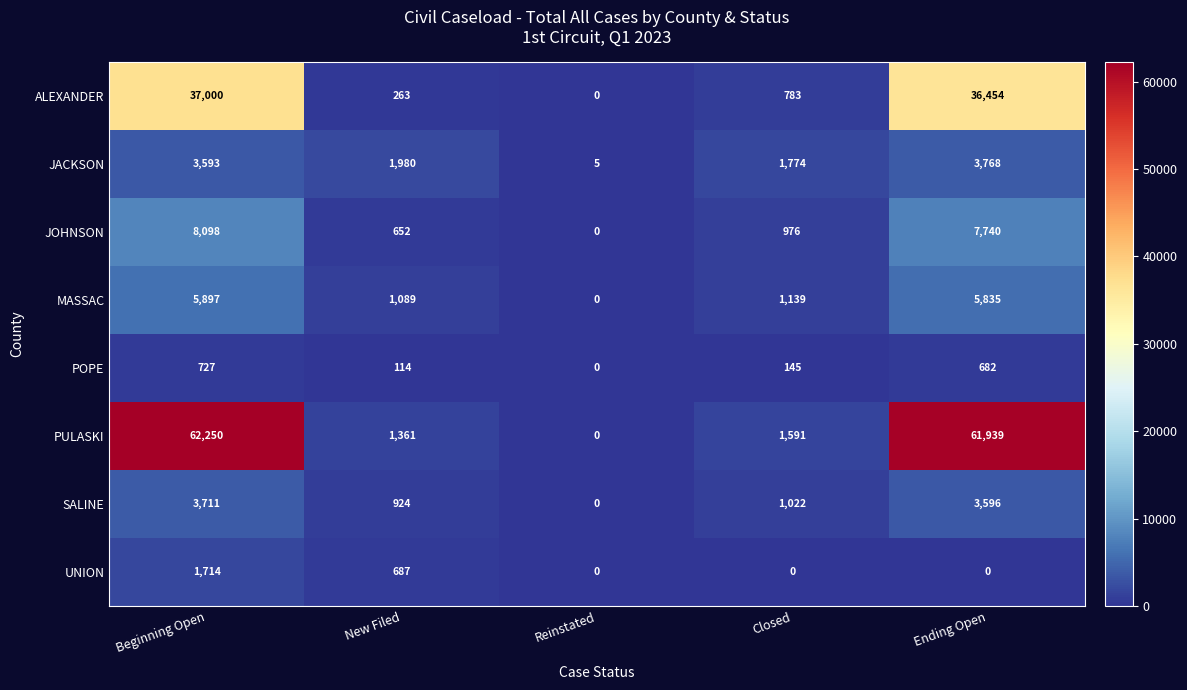

Which series changed the most between Beginning Open and New Filed?

PULASKI